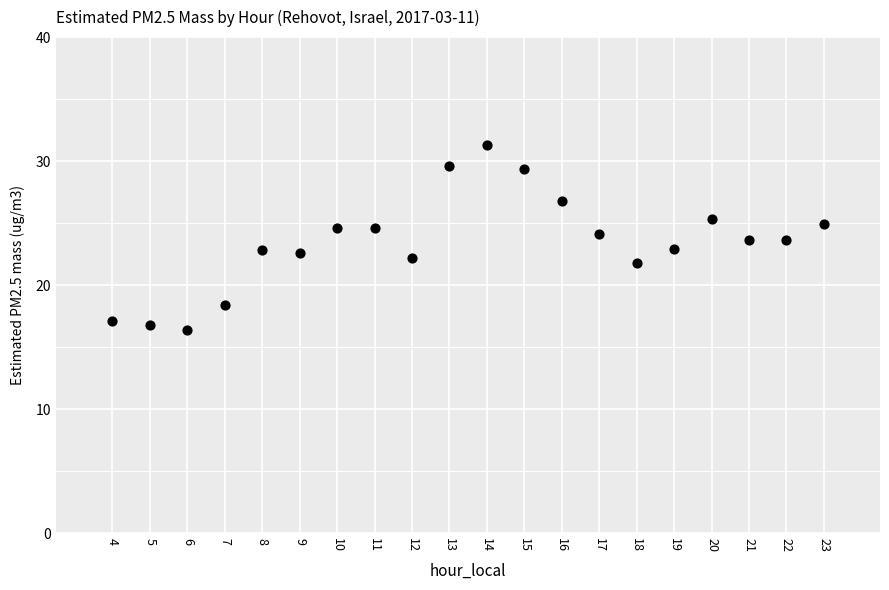

What is the range of Y values (max minus min)?

14.9